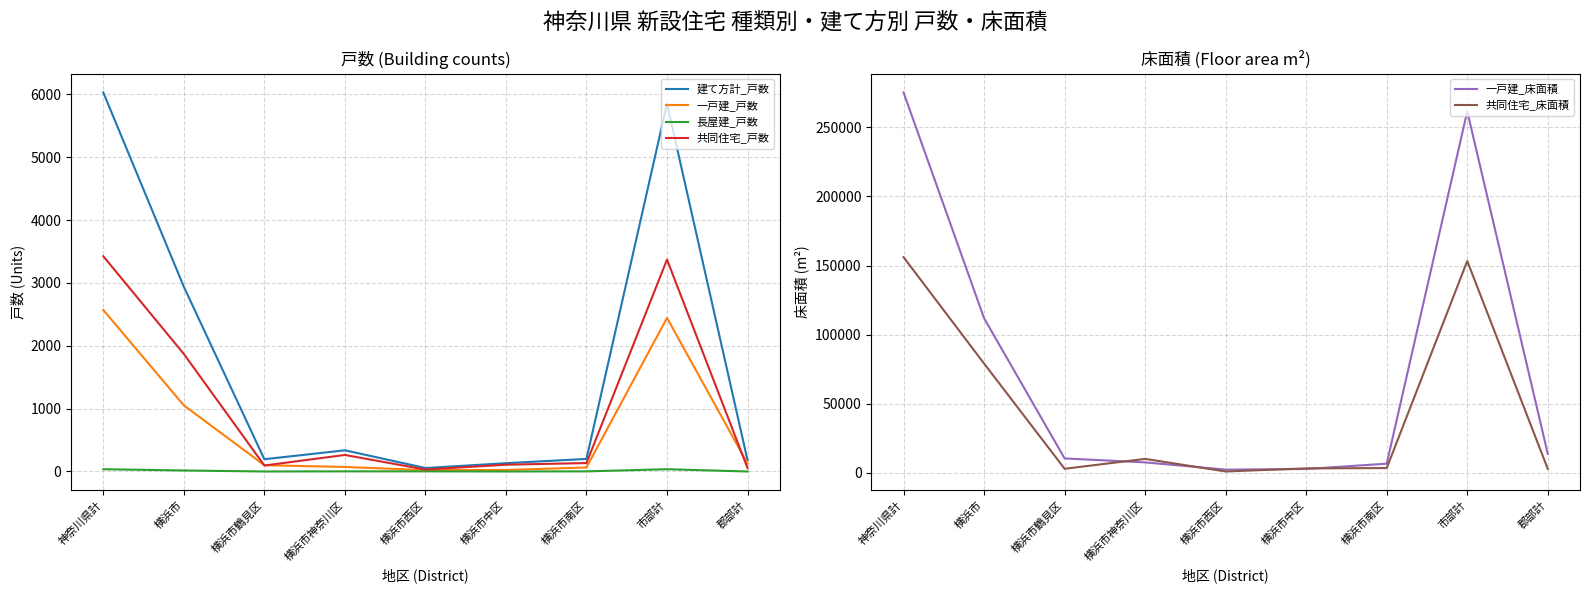

At which category does 共同住宅_戸数 reach its first local valley?

横浜市鶴見区